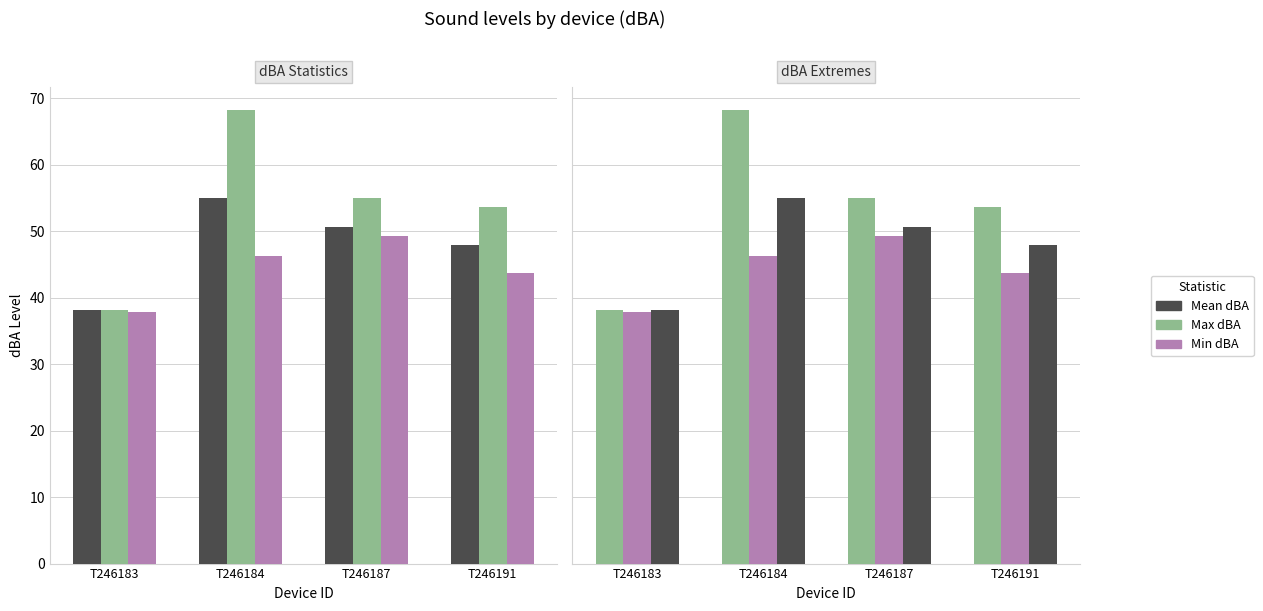

Reading left to right, what are all the values shown in this chart?

Mean dBA: 38.1	54.9	50.6	47.9
Max dBA: 38.2	68.3	55.0	53.7
Min dBA: 37.9	46.3	49.3	43.7